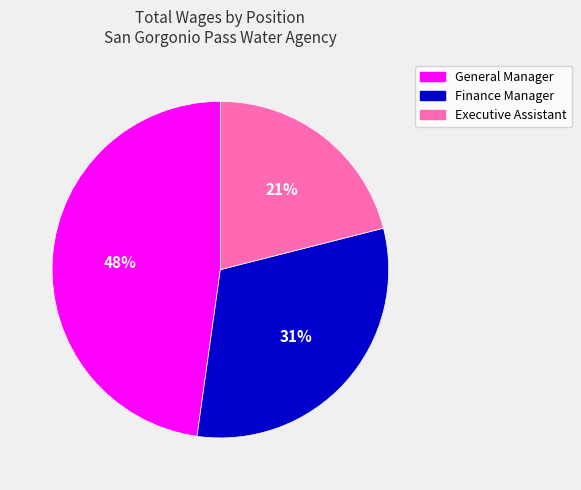

Rank the categories by value from highest to lowest.

General Manager, Finance Manager, Executive Assistant